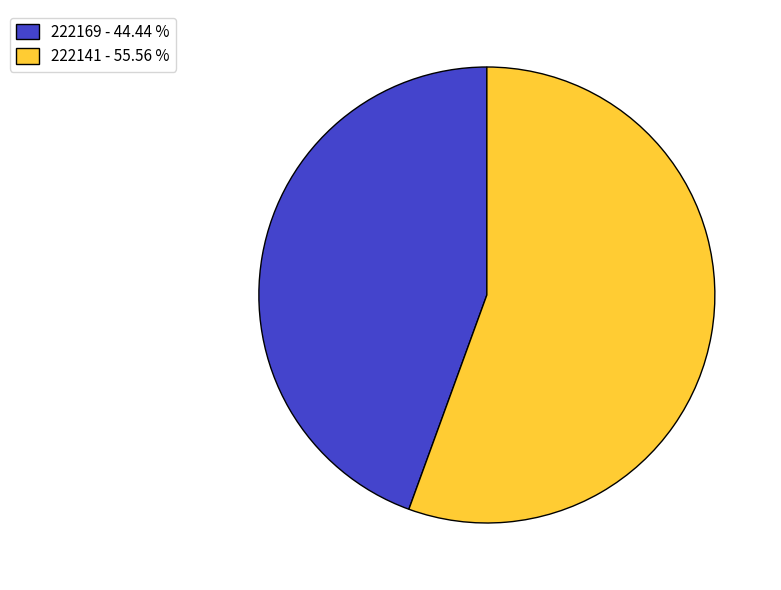

Is it true that 222169 is 44% of the pie?

True